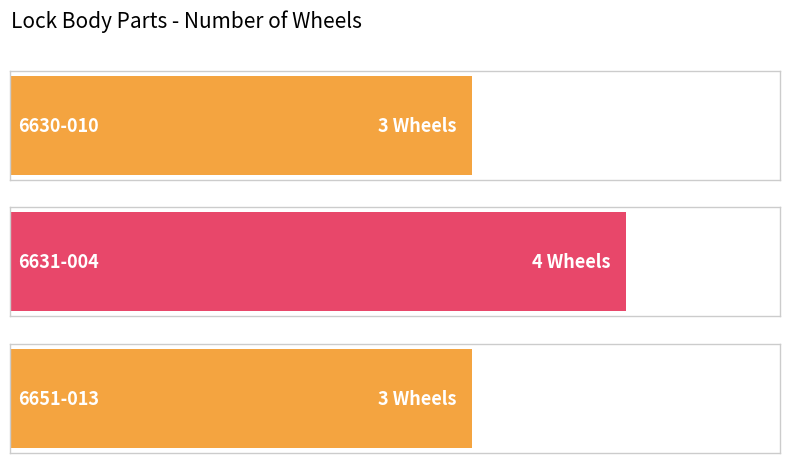

The value at 6630-010 is 5. True or false?

False